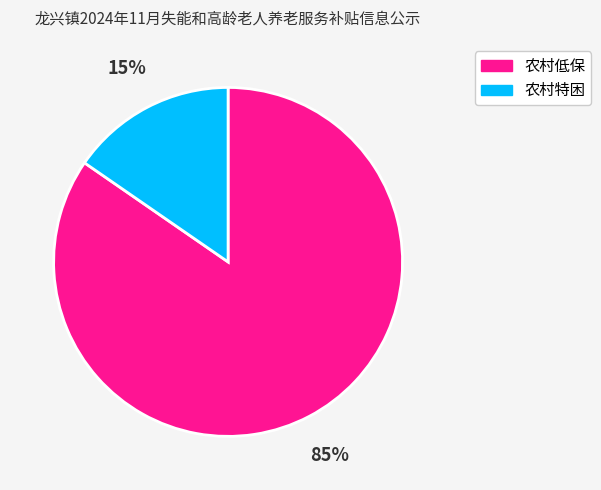

Between 农村低保 and 农村特困, which is larger?

农村低保